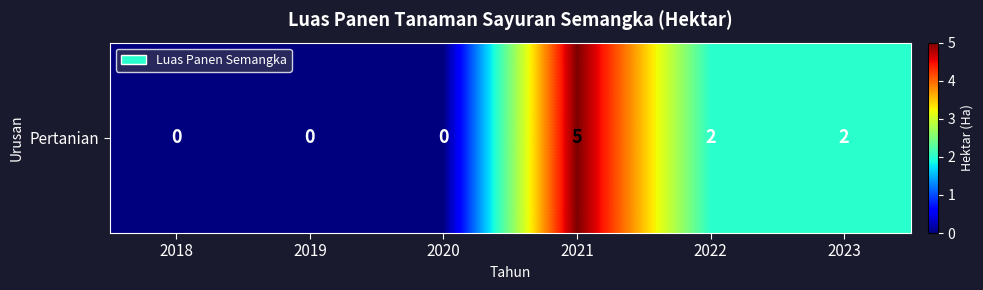

Rank the categories by value from highest to lowest.

2021, 2022, 2023, 2018, 2019, 2020